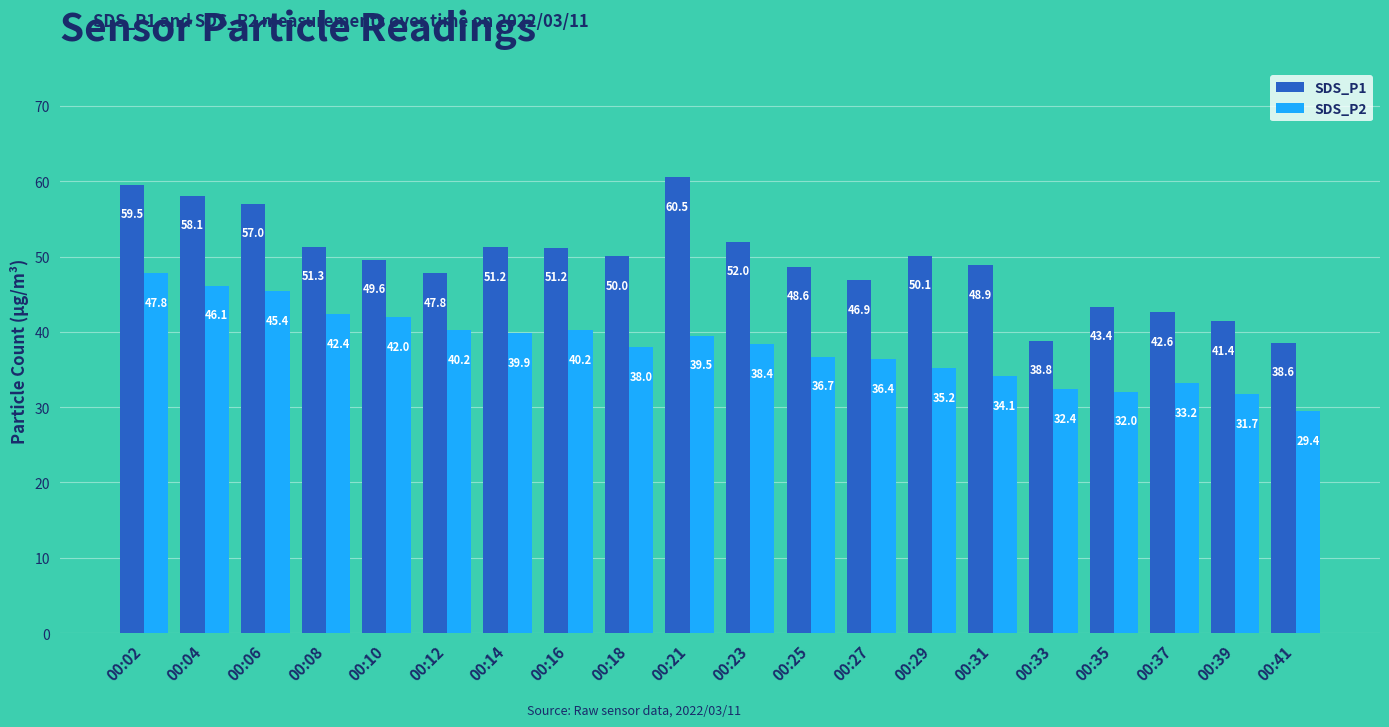

What is the difference between the maximum and second lowest values in the SDS_P1 series?

21.7